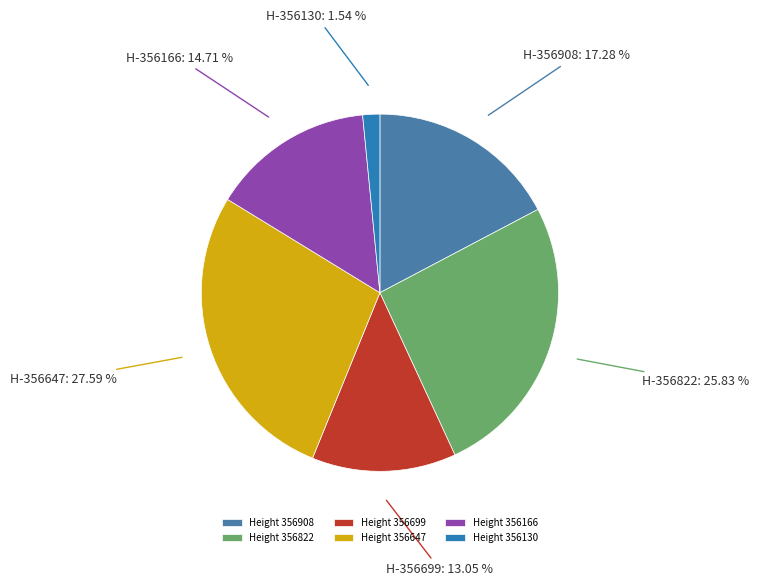

Count the number of slices in the pie.

6